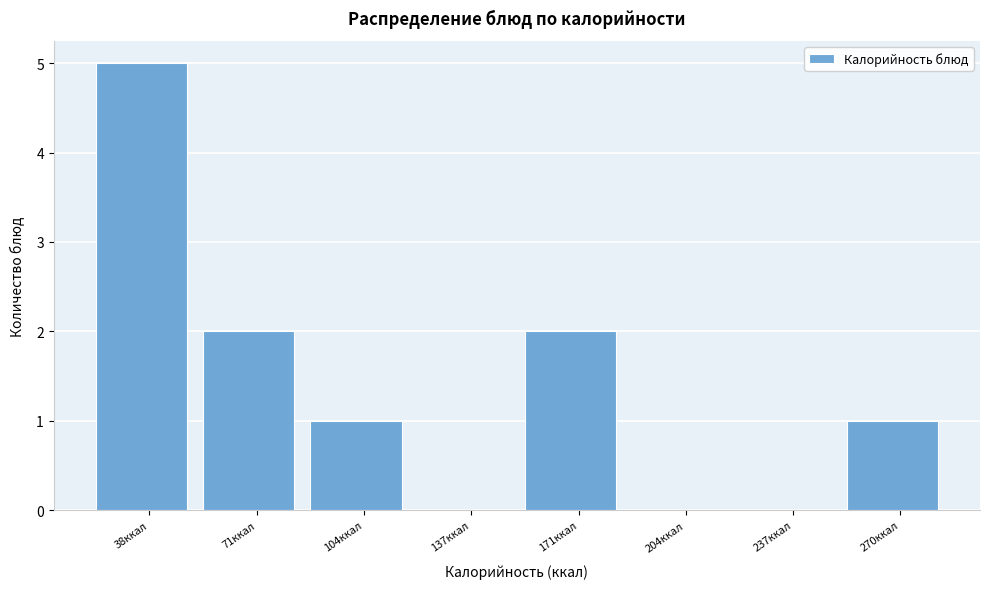

Reading right to left, extract all data points from this chart.

270ккал=1	237ккал=0	204ккал=0	171ккал=2	137ккал=0	104ккал=1	71ккал=2	38ккал=5